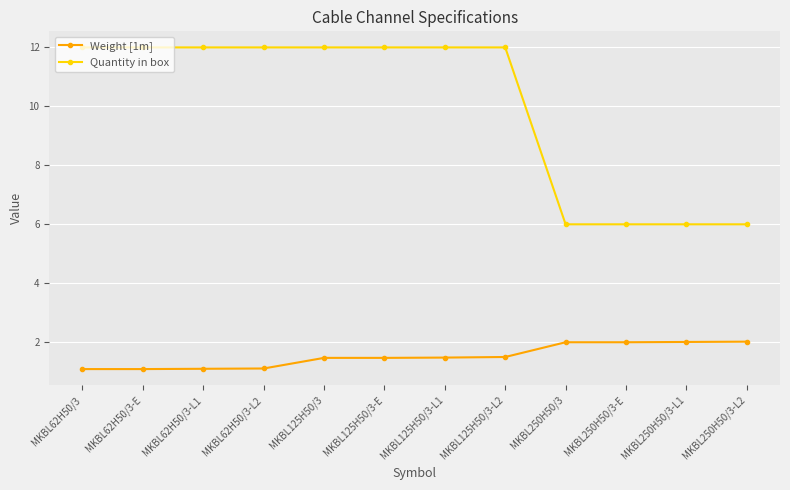

True or false: Quantity in box has a value of 2.4 at MKBL250H50/3-L1.

False